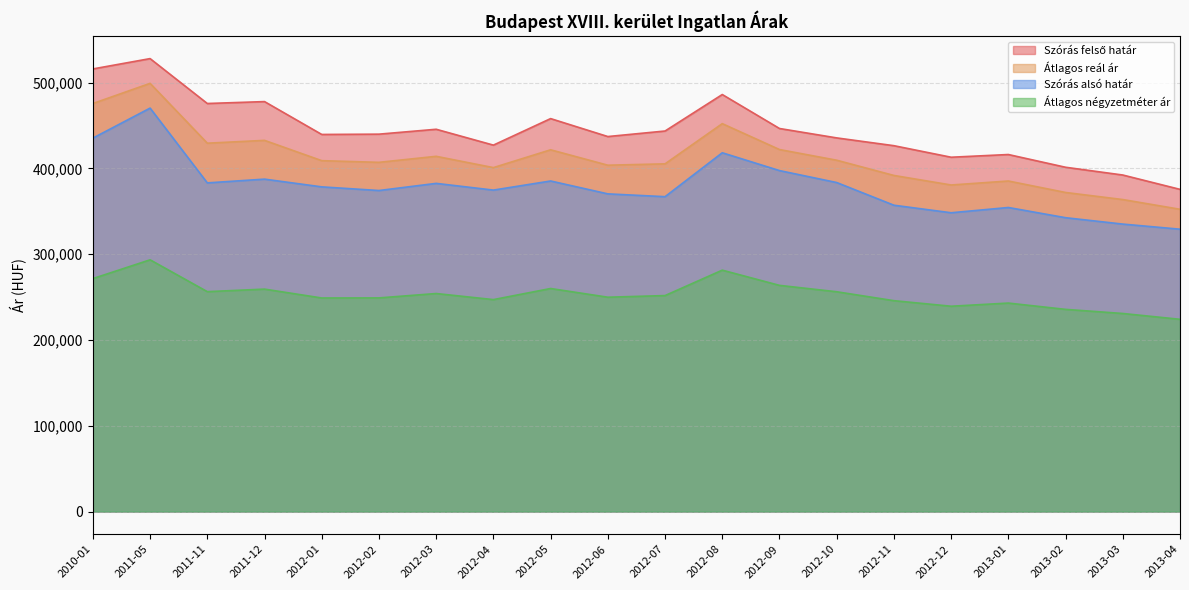

How many values in the Szórás felső határ series exceed 439849?

9